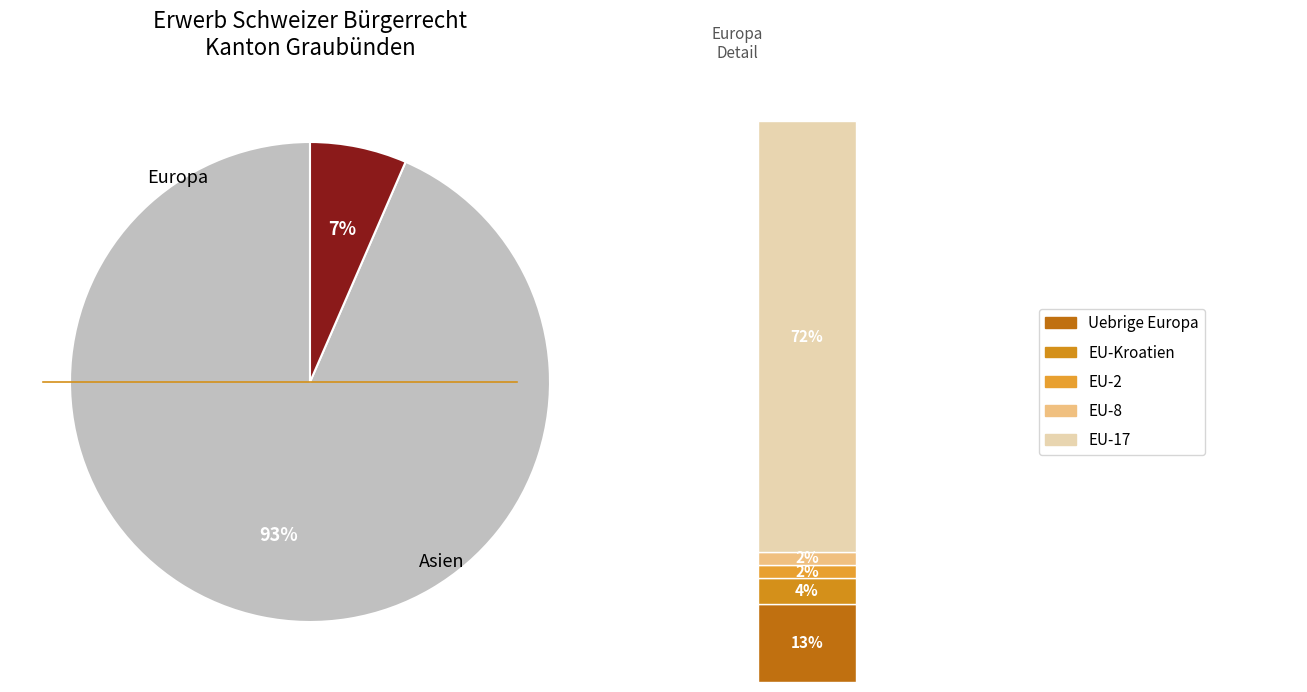

What portion of the pie excludes Afrika / Amerika / Ozeanien / Unbekannt?

100.0%